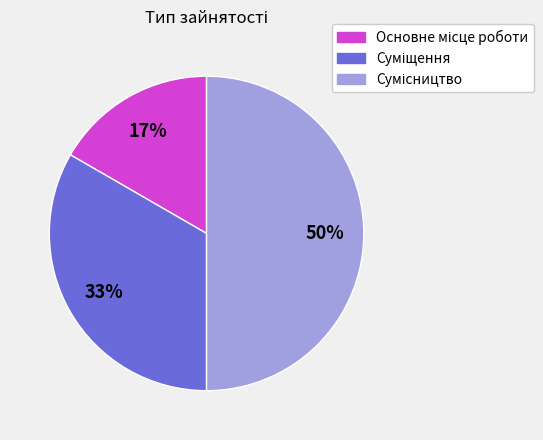

To the nearest percent, what is the difference between the largest and smallest slice percentages?

33%